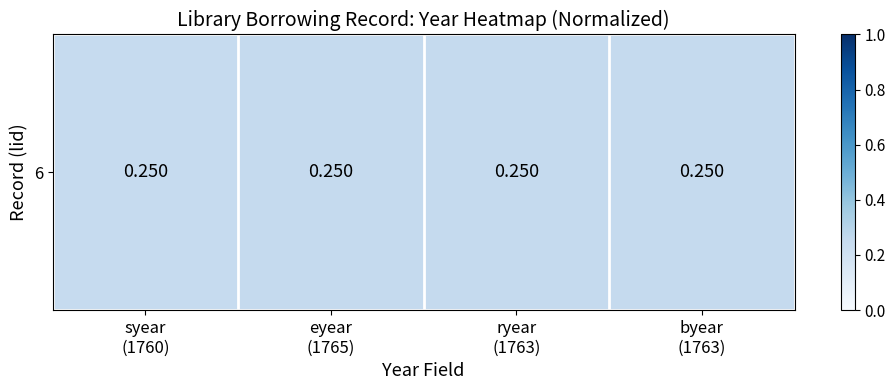

Rank the categories by value from highest to lowest.

eyear
(1765), ryear
(1763), byear
(1763), syear
(1760)